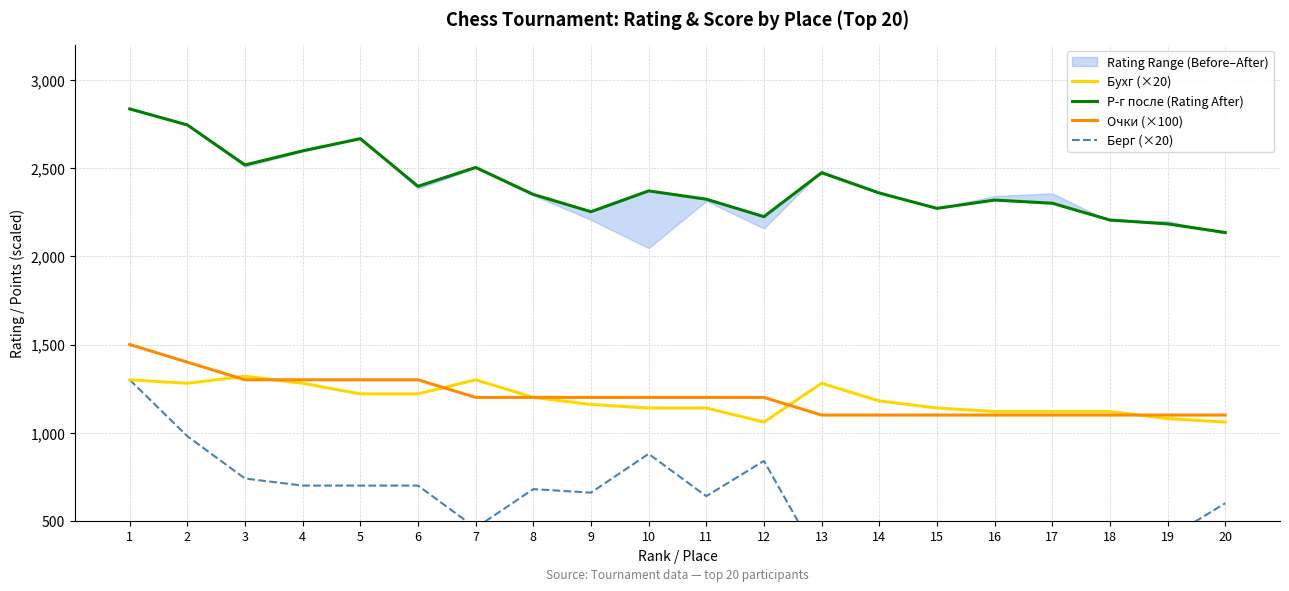

How many data points in Берг (×20) are less than 660?

10